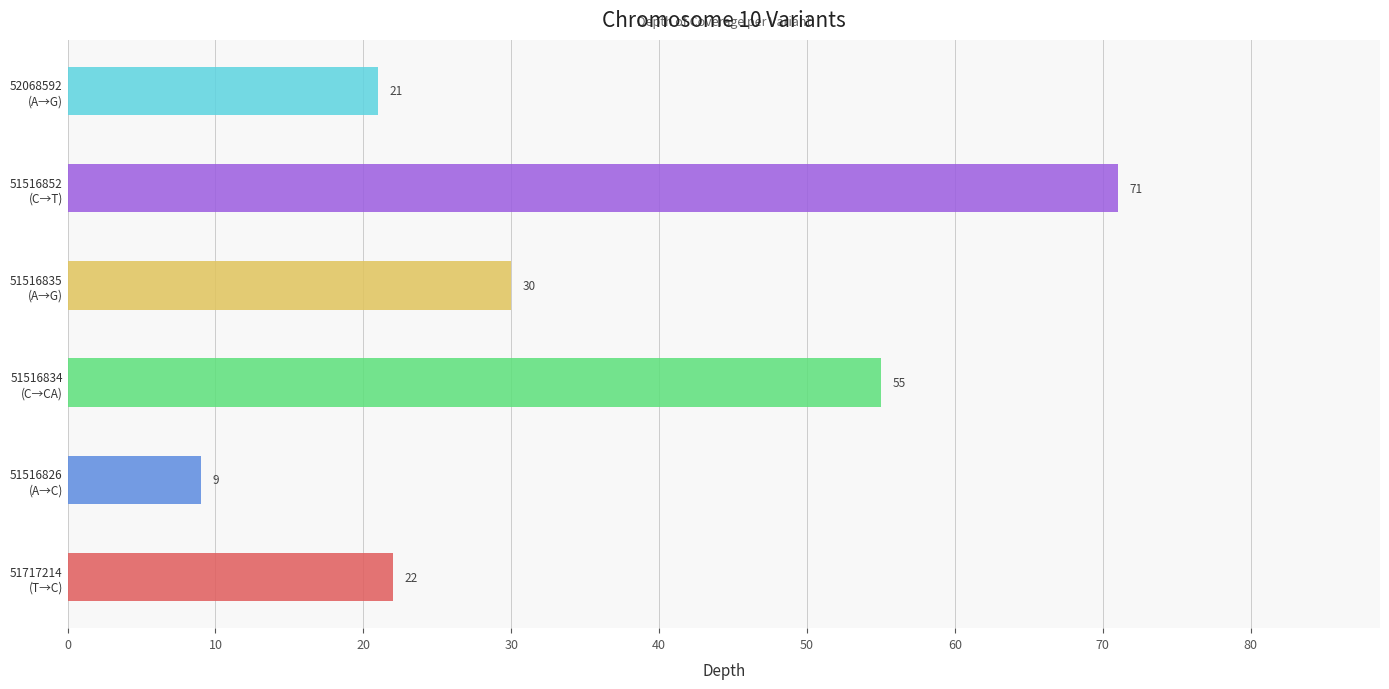

What is the ratio of the value at 51516834 to the value at 51516835?

1.8